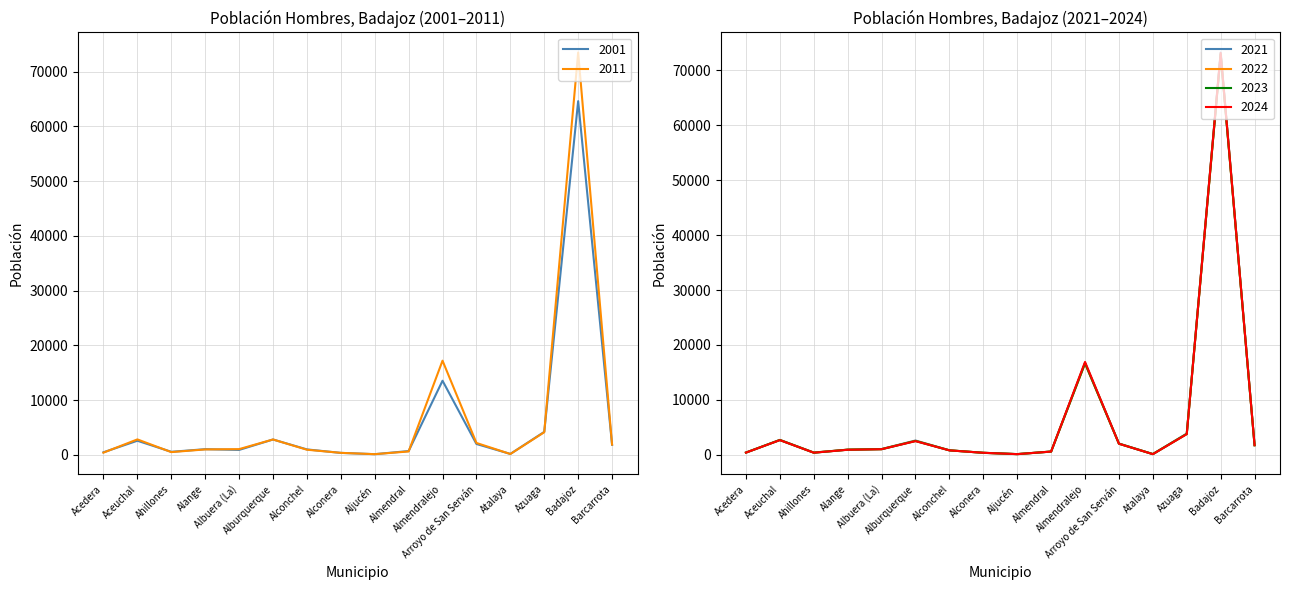

Which series has the largest total across all categories?

2011